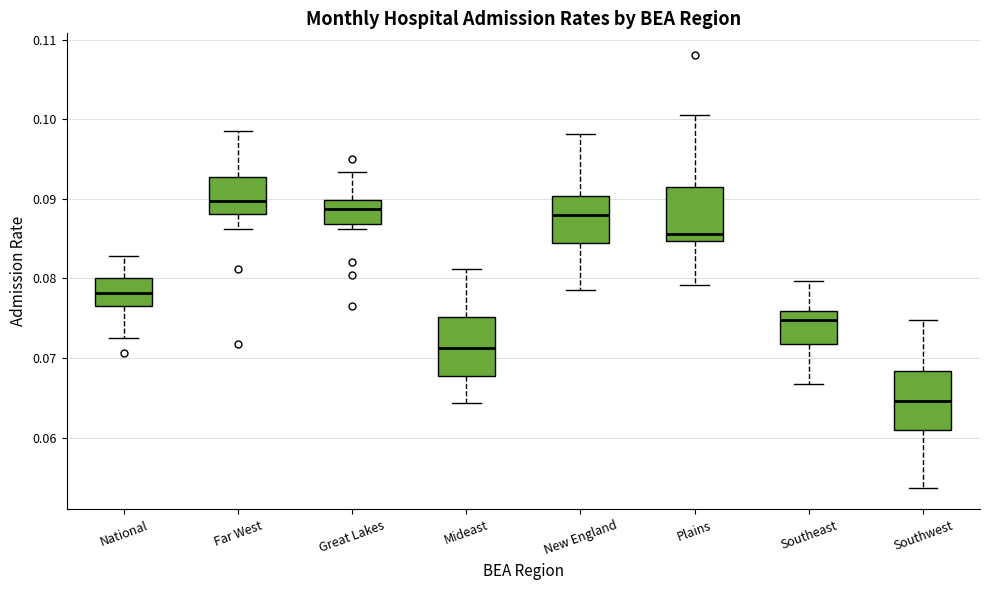

Reading left to right, transcribe this box plot: for each box, give where its median line is, the range the box spans, and where its two whiskers end, as read against the y-axis. The values are not printed on the chart, so give them approximately, as read against the axis.

National: median 0.078, box 0.077 to 0.080, whiskers 0.073 to 0.083
Far West: median 0.090, box 0.088 to 0.093, whiskers 0.086 to 0.098
Great Lakes: median 0.089, box 0.087 to 0.090, whiskers 0.086 to 0.093
Mideast: median 0.071, box 0.068 to 0.075, whiskers 0.064 to 0.081
New England: median 0.088, box 0.085 to 0.090, whiskers 0.078 to 0.098
Plains: median 0.086, box 0.085 to 0.092, whiskers 0.079 to 0.101
Southeast: median 0.075, box 0.072 to 0.076, whiskers 0.067 to 0.080
Southwest: median 0.065, box 0.061 to 0.068, whiskers 0.054 to 0.075